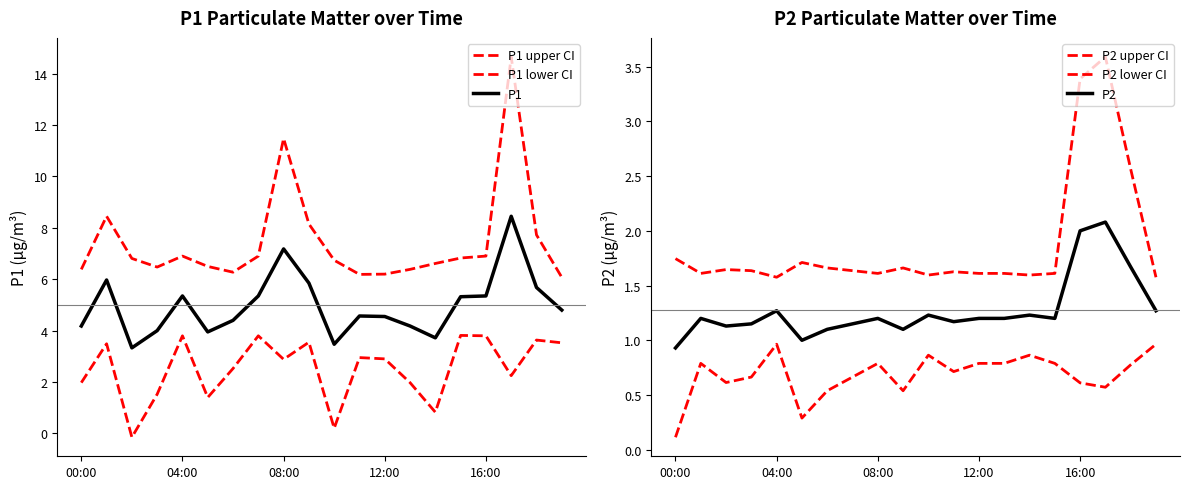

How many distinct data groups are displayed?

6